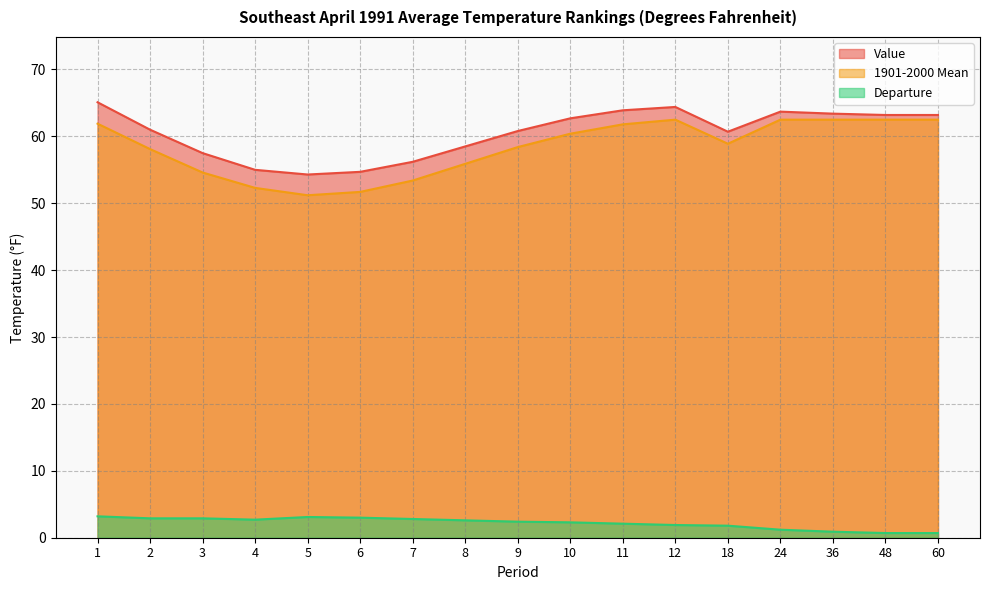

True or false: 1901-2000 Mean and Departure cross at least once.

False